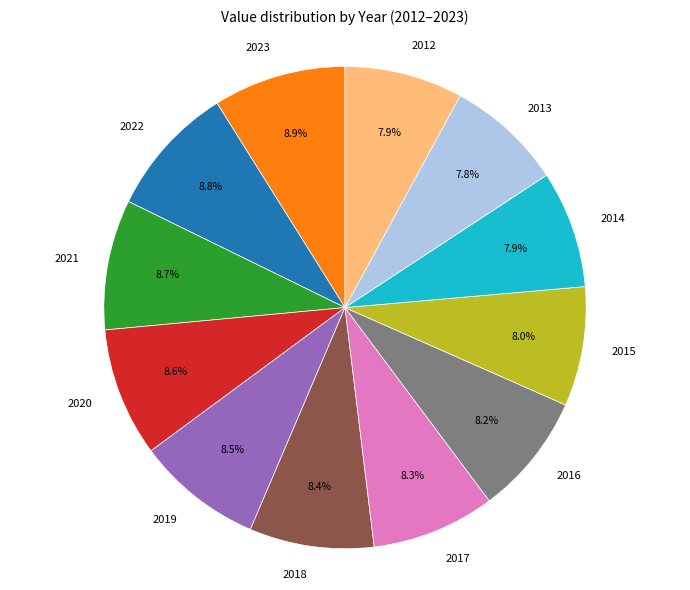

What is the ratio of the value at 2015 to the value at 2019?

0.9